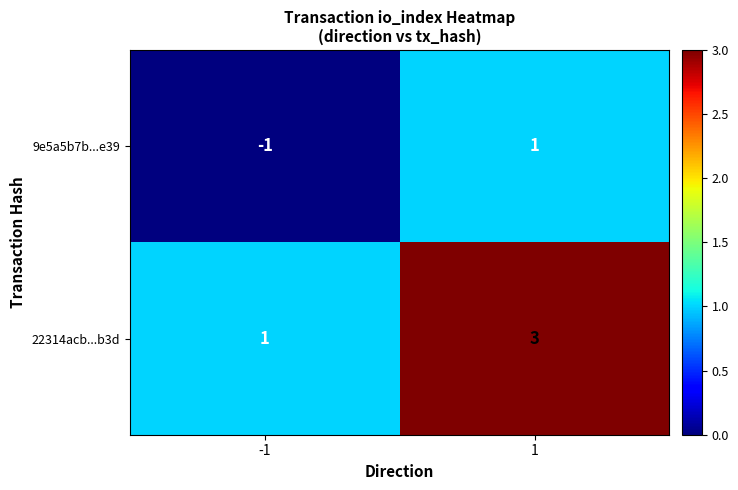

Which category has the lowest value in the 9e5a5b7b...e39 series?

-1